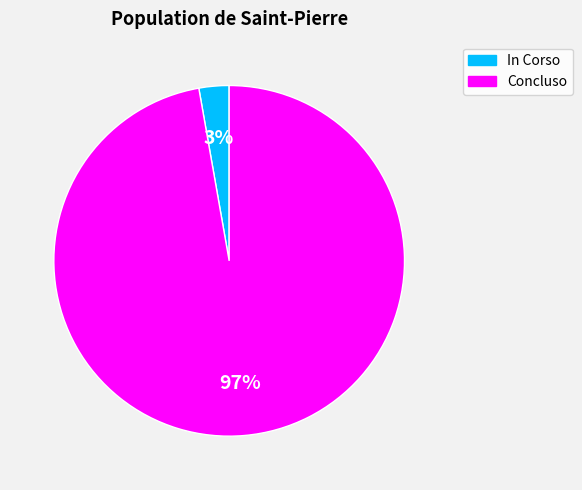

Which category accounts for the majority?

Concluso